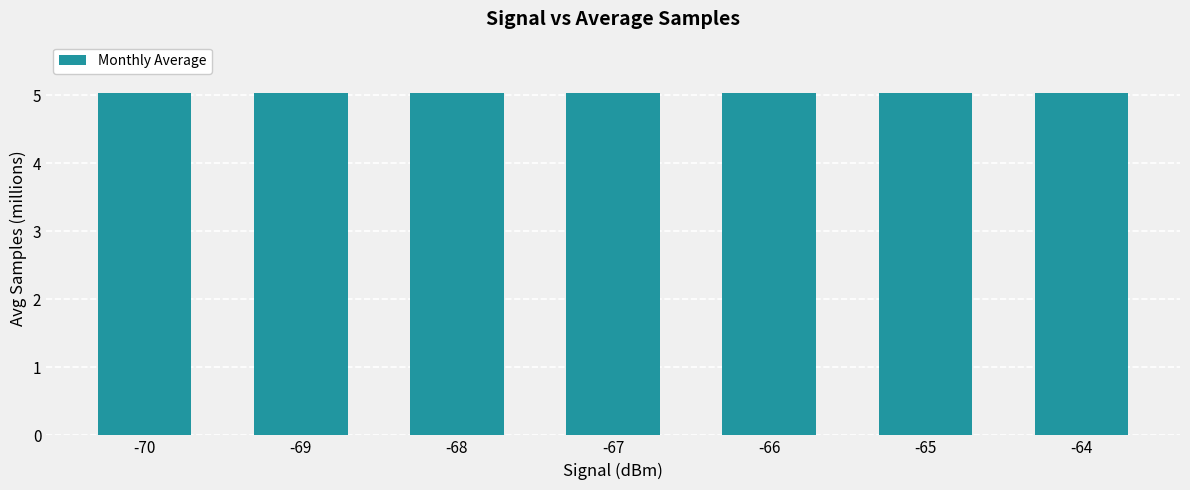

Reading right to left, extract all data points from this chart.

5.0	5.0	5.0	5.0	5.0	5.0	5.0